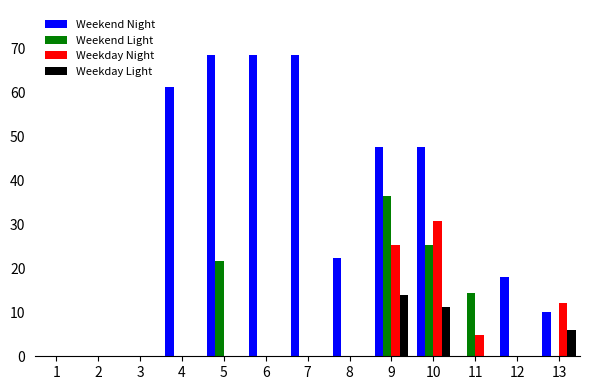

How many data points does each series have?

13